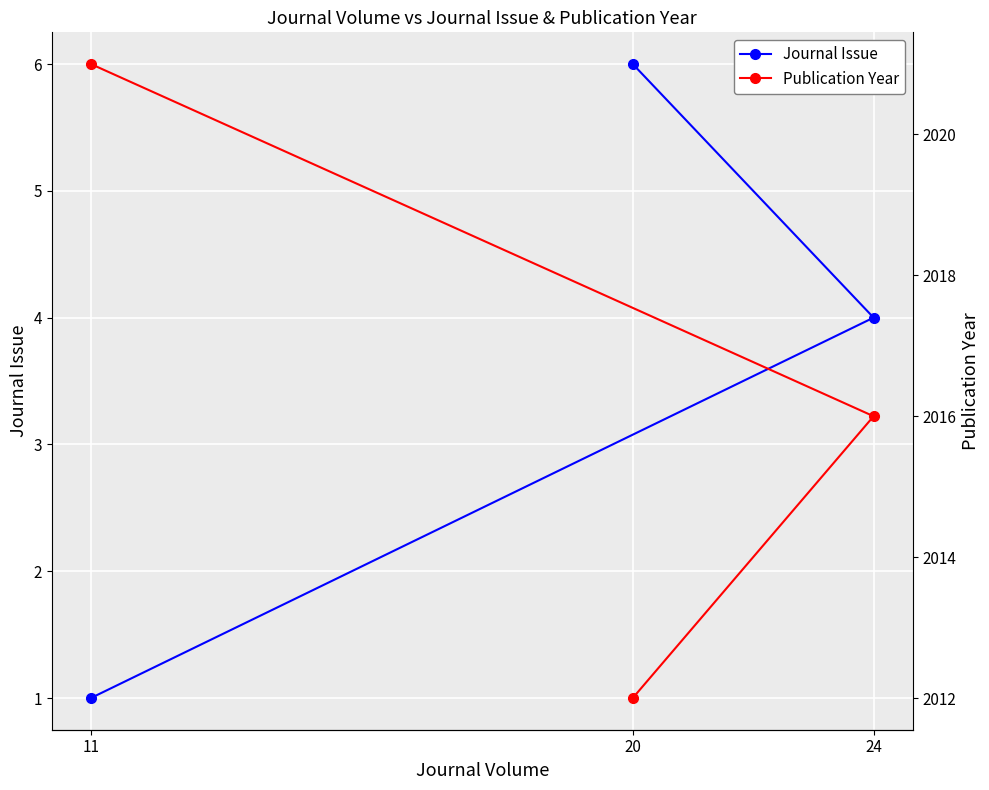

Rank the categories by Journal Issue value from lowest to highest.

11, 24, 20